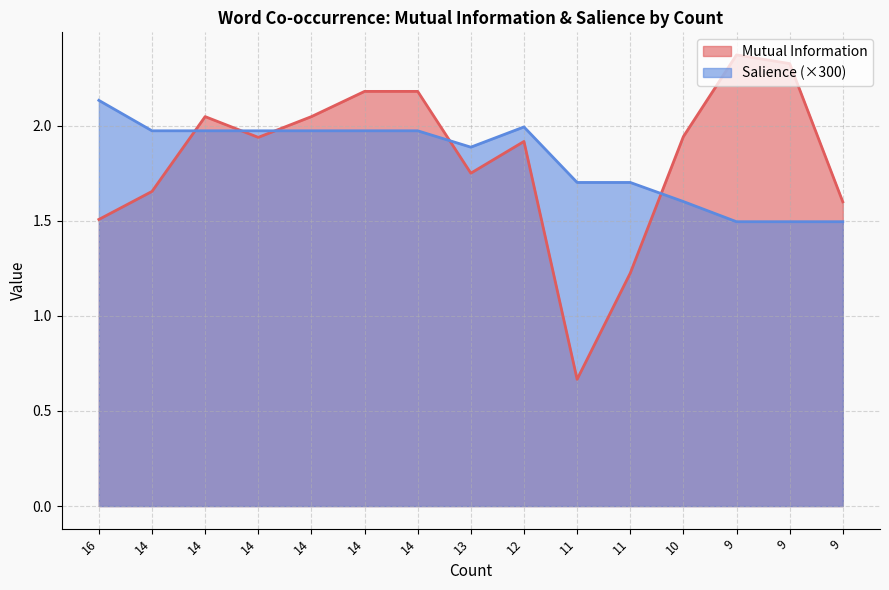

What value does the Mutual Information series have at 13?

1.8